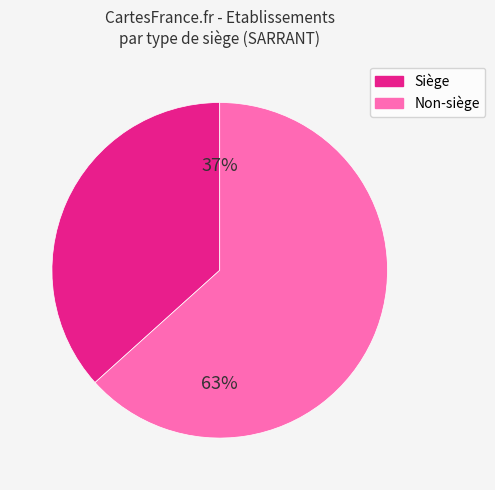

To the nearest percent, what is the average slice percentage?

50%